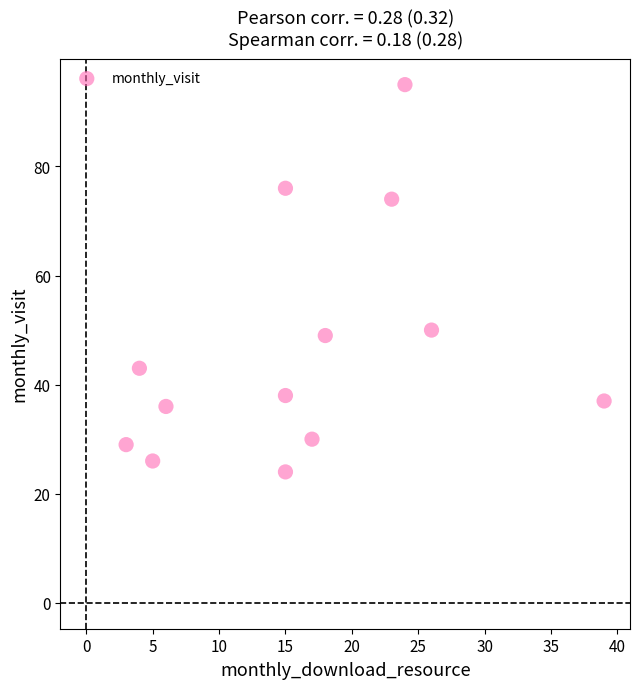

What is the range of X values (max minus min)?

36